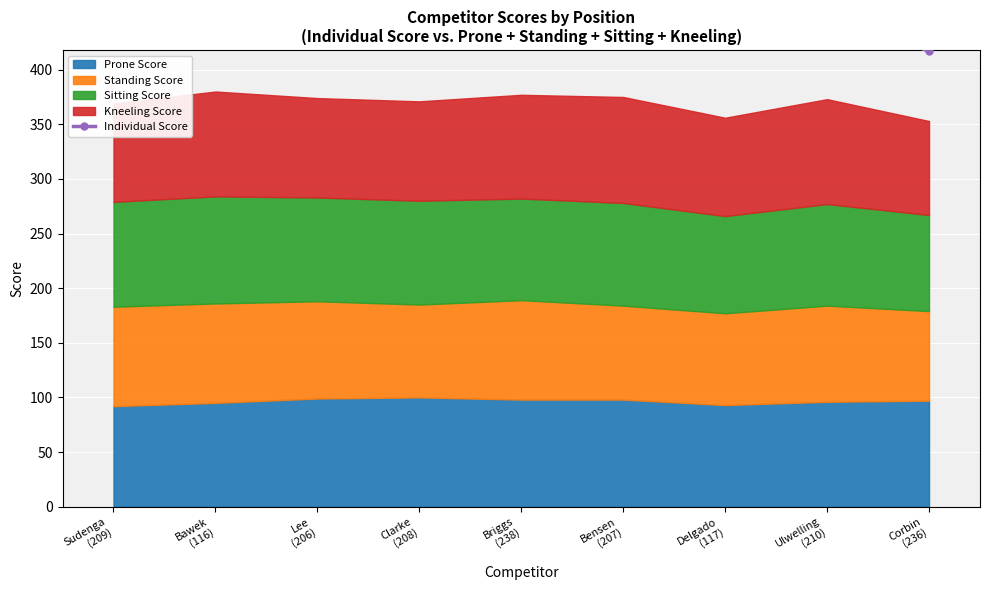

Rank the categories by value from lowest to highest.

Corbin
(236), Delgado
(117), Ulwelling
(210), Bensen
(207), Clarke
(208), Briggs
(238), Lee
(206), Sudenga
(209), Bawek
(116)